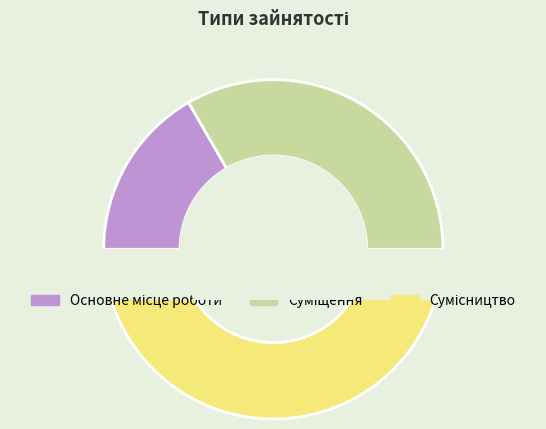

Is Сумісництво the majority of the pie?

No